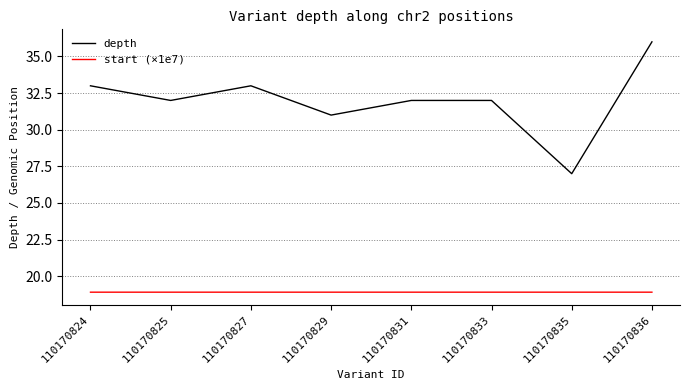

What is the difference between the second highest and minimum values in the depth series?

6.0